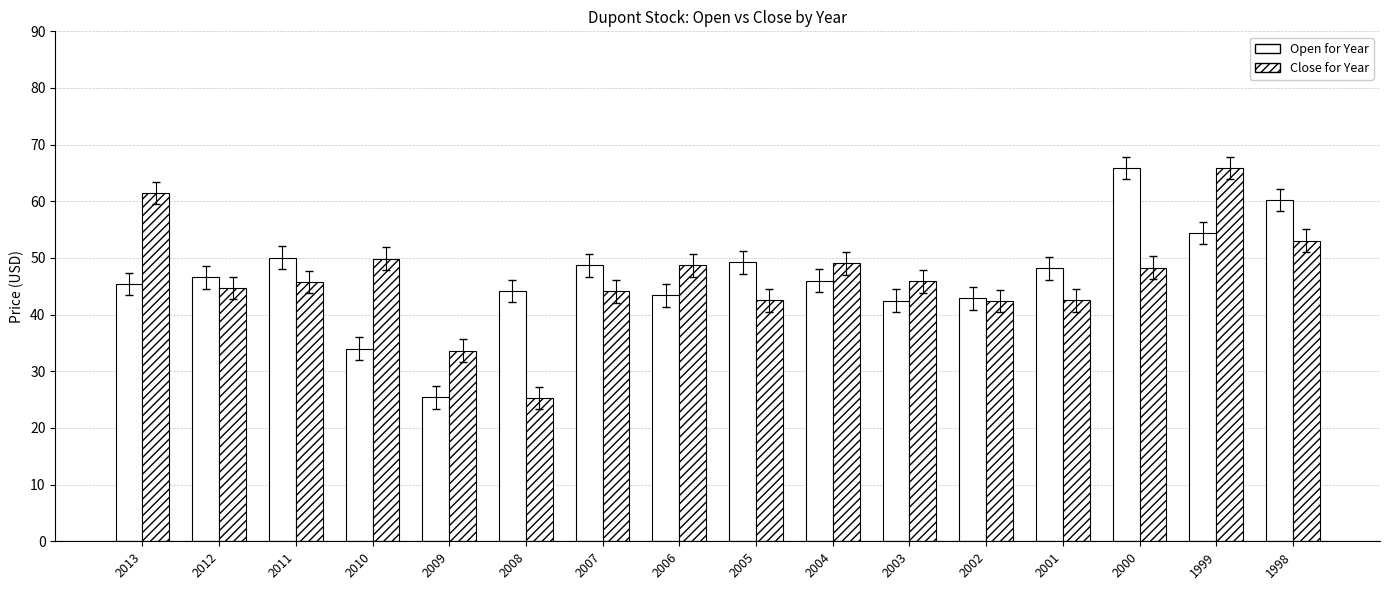

Are the bars horizontal?

No